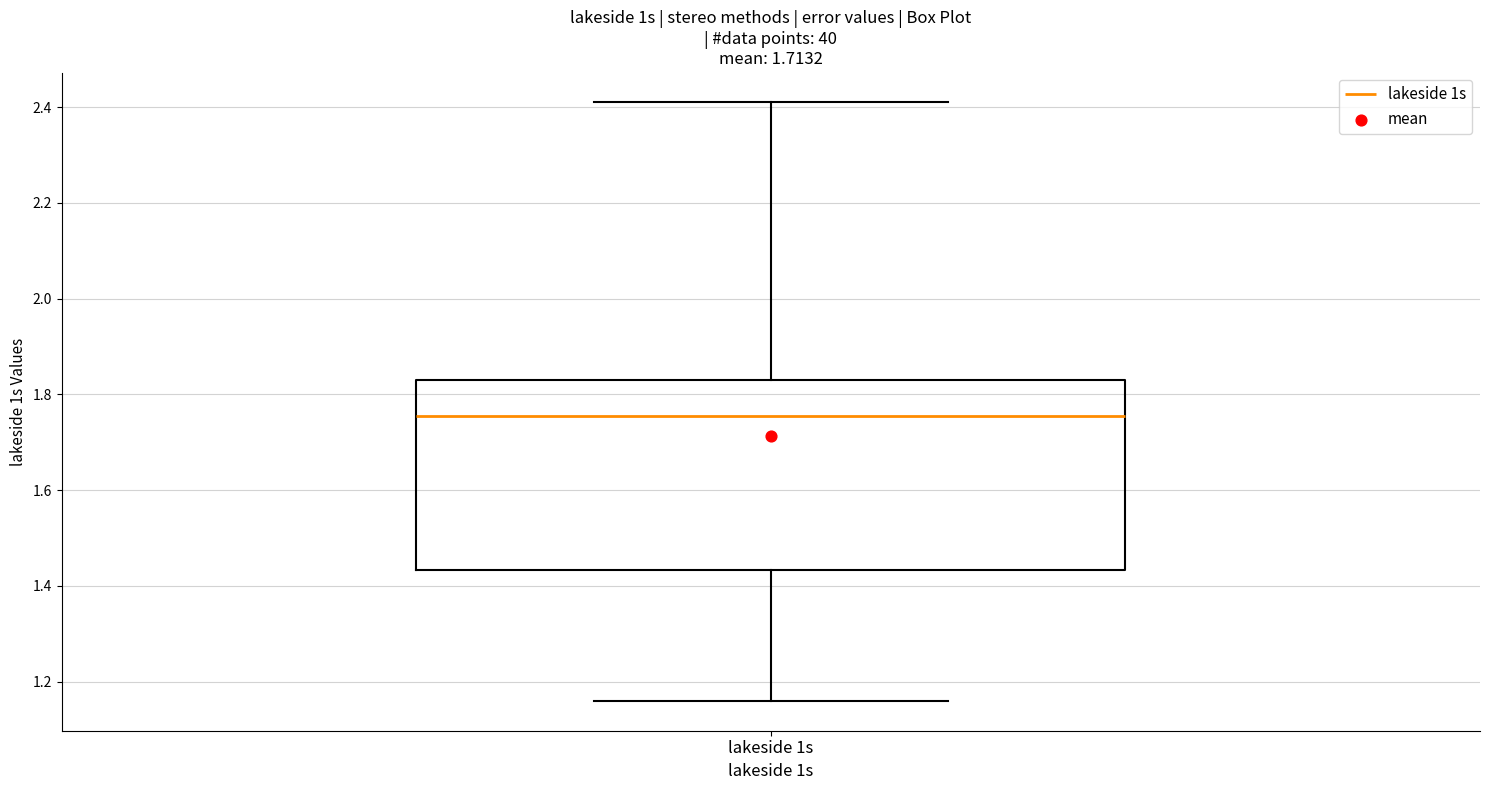

Where does the median line of the box for lakeside 1s sit on the y-axis? The values are not printed on the chart, so give them approximately, as read against the axis.

1.76